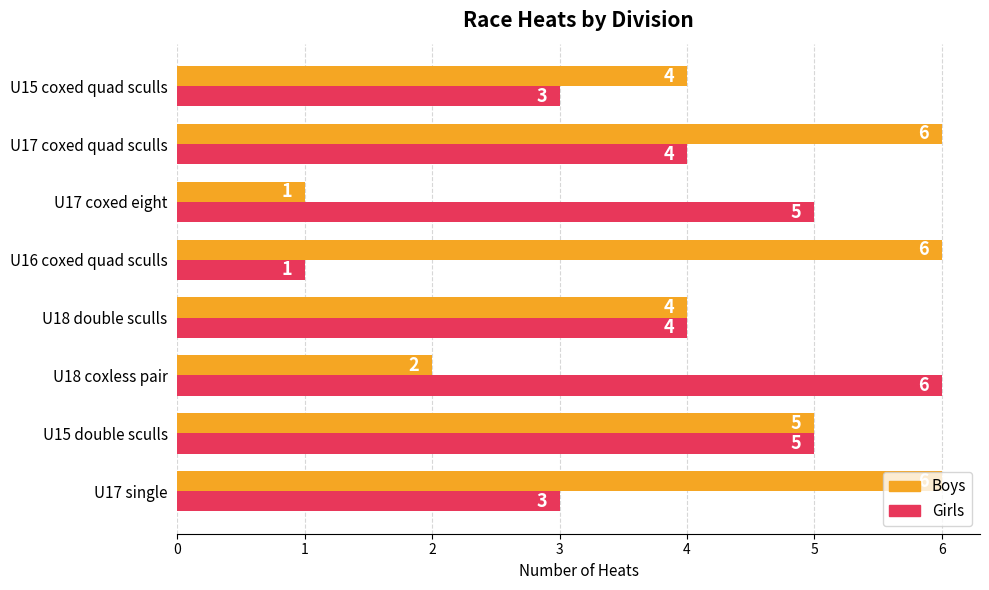

What is the sum of all Girls values?

31